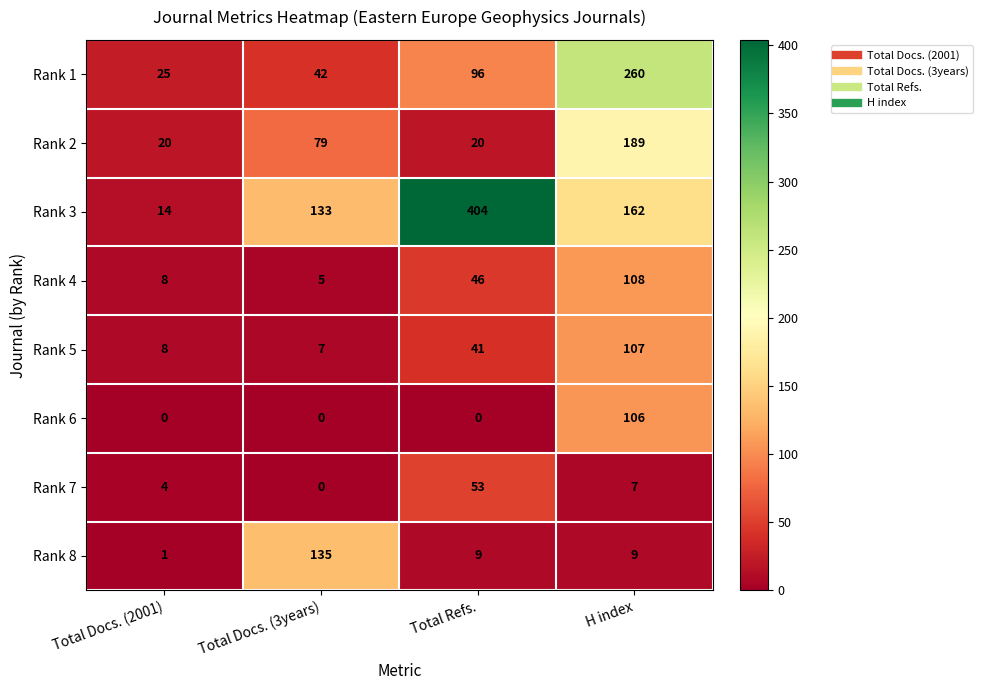

The Rank 1 series shows 42 at Total Docs. (3years). True or false?

True